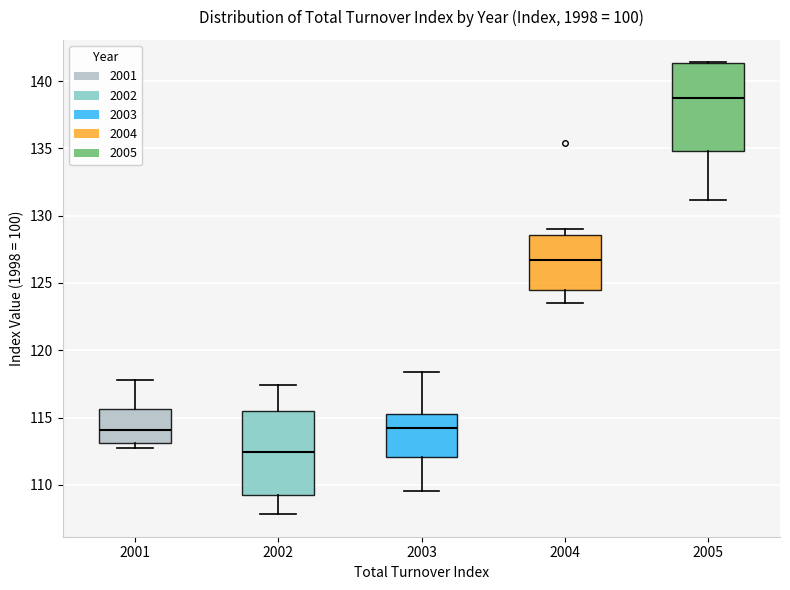

Where does the upper whisker of the box at x = 2001 end on the y-axis? The values are not printed on the chart, so give them approximately, as read against the axis.

118.0